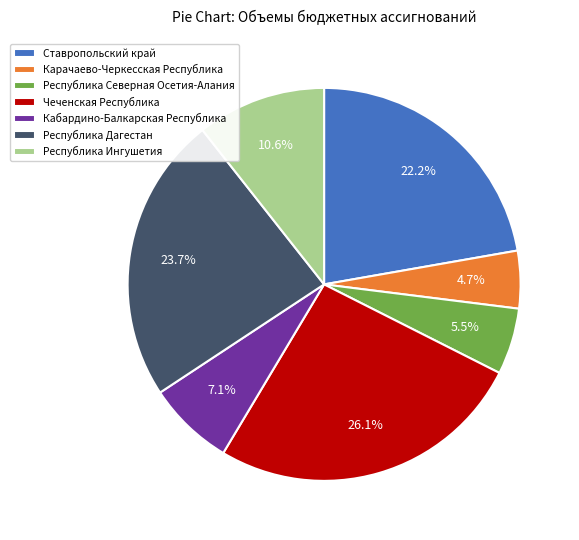

Rank the categories by value from lowest to highest.

Карачаево-Черкесская Республика, Республика Северная Осетия-Алания, Кабардино-Балкарская Республика, Республика Ингушетия, Ставропольский край, Республика Дагестан, Чеченская Республика